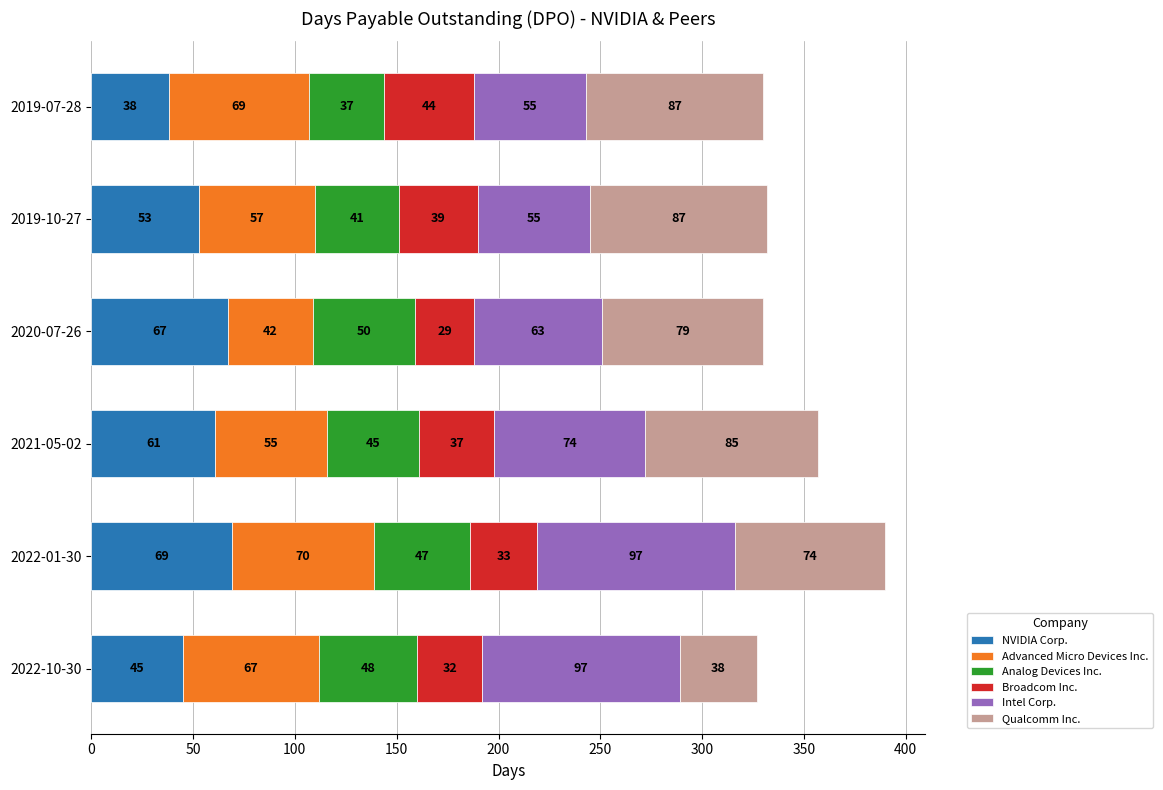

At which category is the sum across all series the highest?

2022-01-30